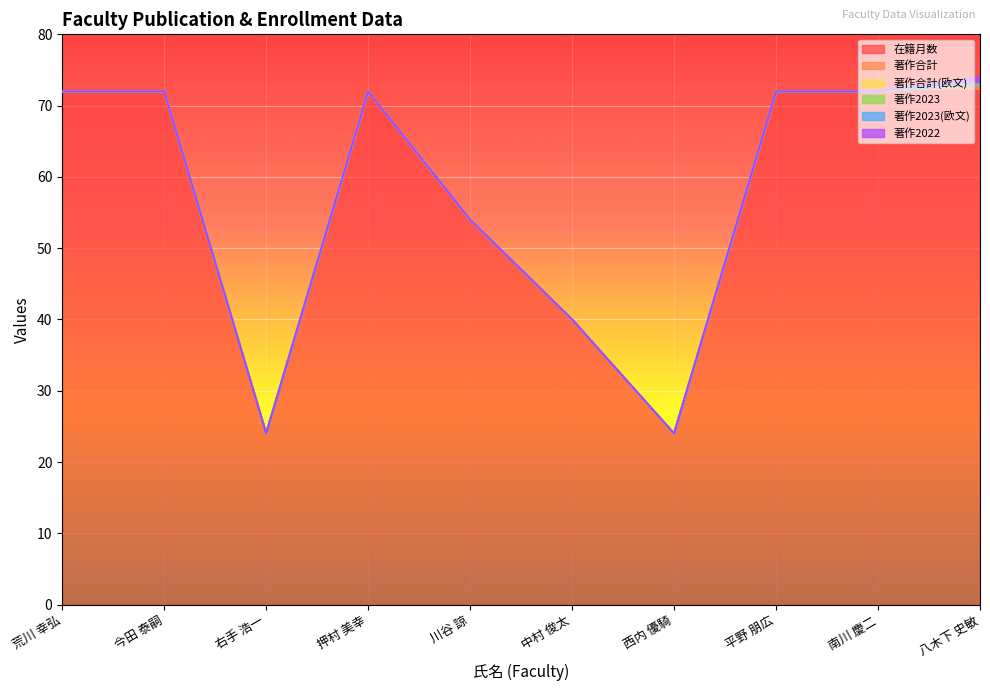

How many series are shown in this chart?

6